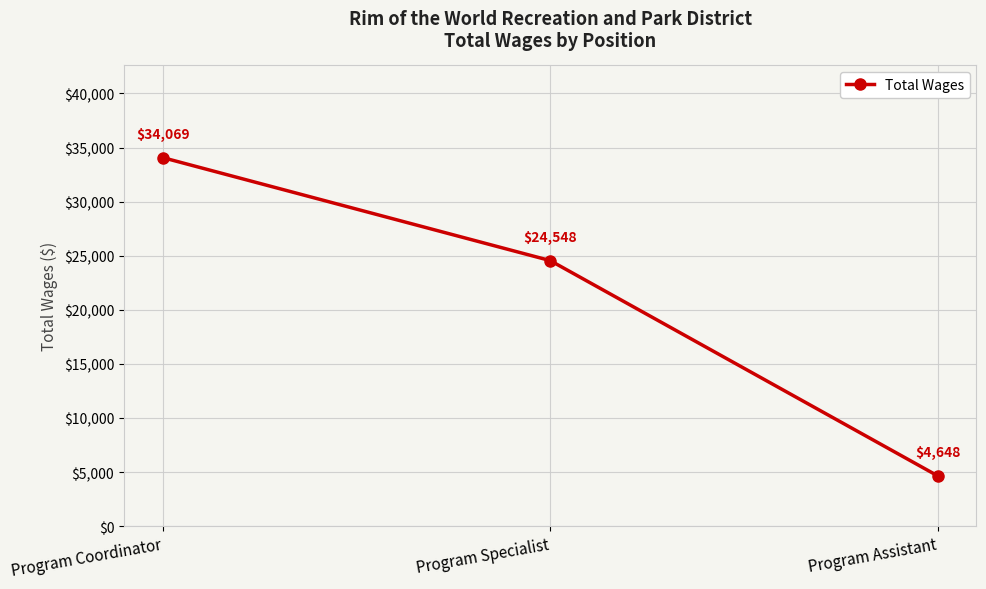

Reading left to right, extract all data points from this chart.

34069	24548	4648